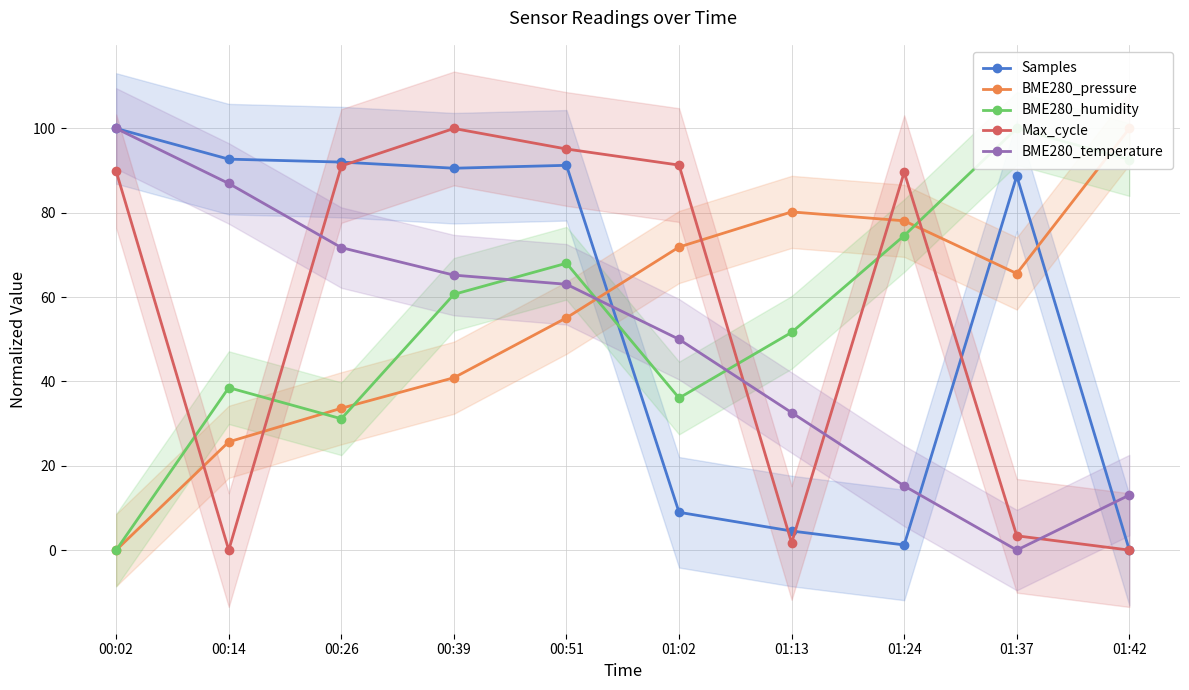

True or false: BME280_temperature has a value of 166.2 at 00:02.

False